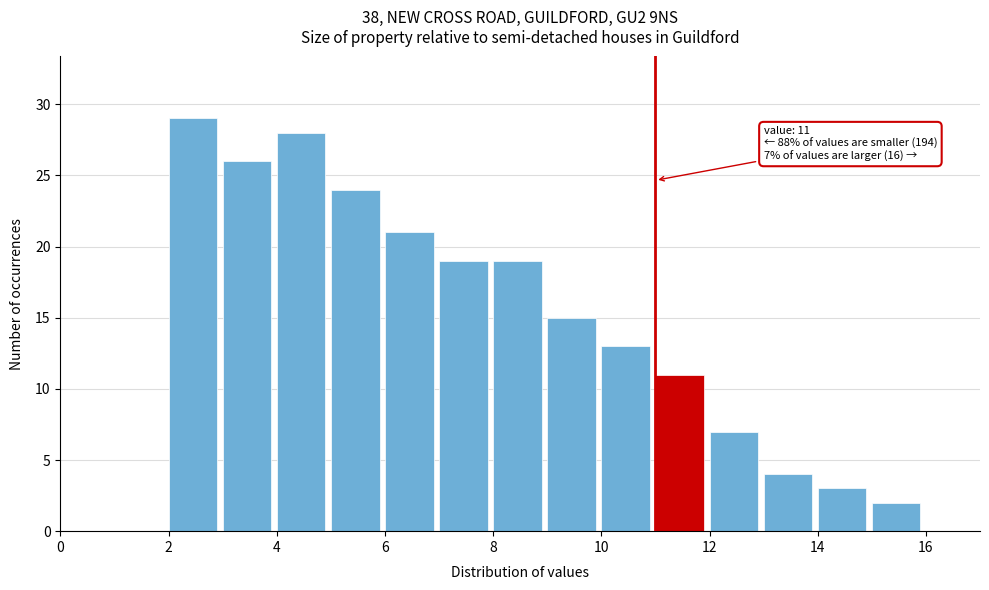

Which range on the x-axis has the tallest bar?

2 to 3